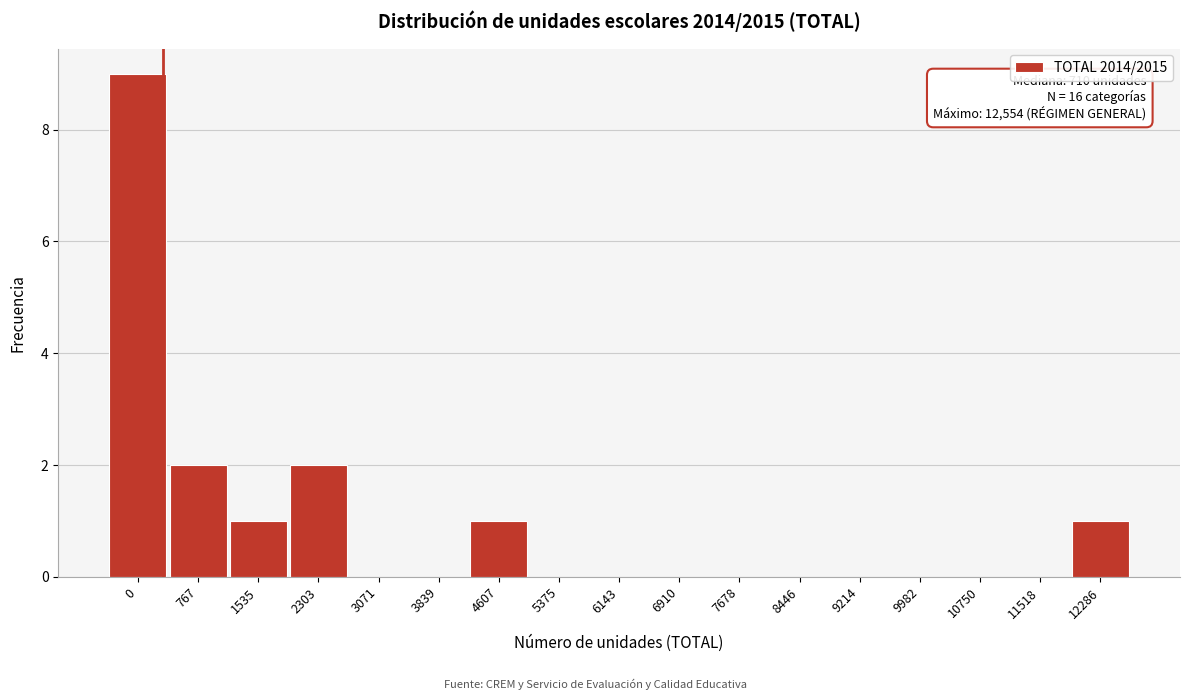

Reading left to right, list all the values displayed in this chart.

0=9	767=2	1535=1	2303=2	3071=0	3839=0	4607=1	5375=0	6143=0	6910=0	7678=0	8446=0	9214=0	9982=0	10750=0	11518=0	12286=1